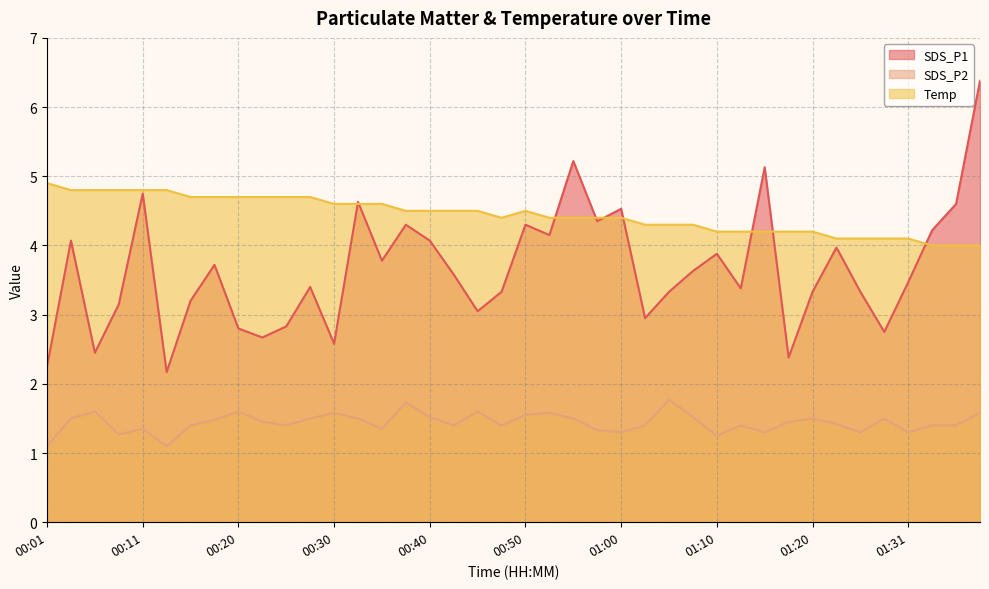

True or false: SDS_P1 has more than 2 points higher than both neighbors.

True